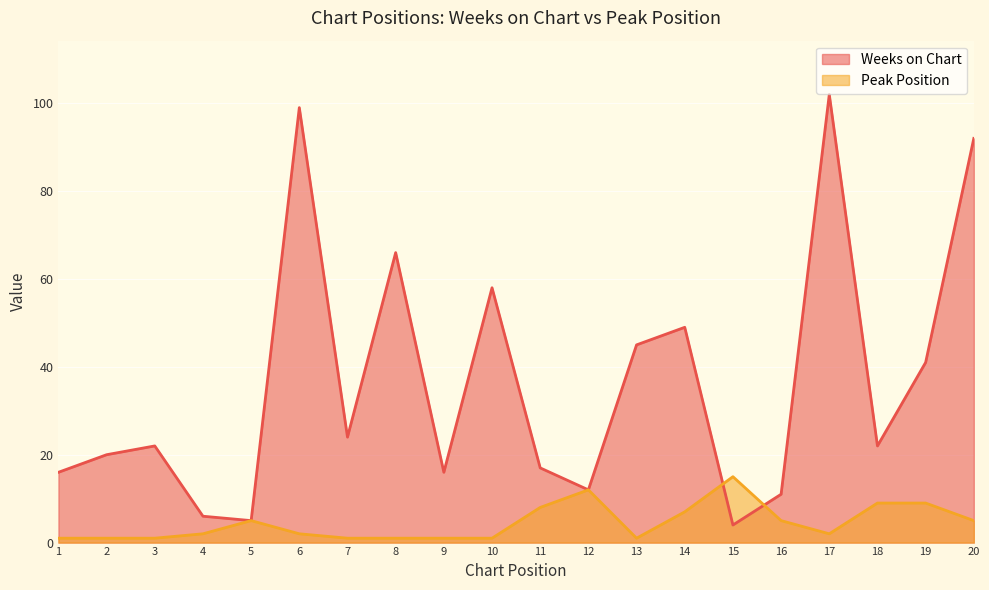

The value of Weeks on Chart at 7 is 43. True or false?

False